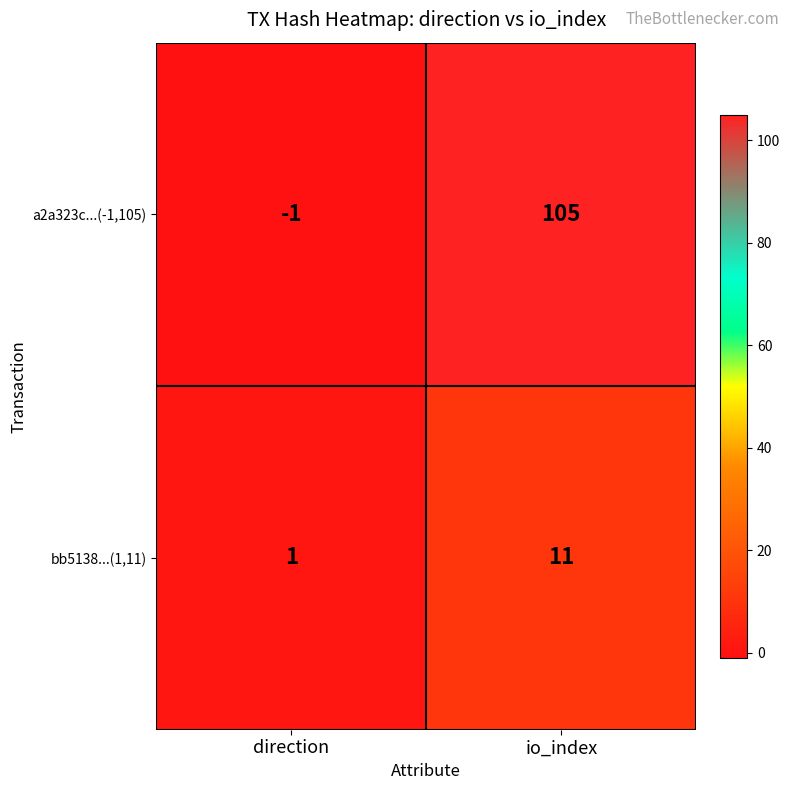

Which series changed the most between direction and io_index?

a2a323c...(-1,105)